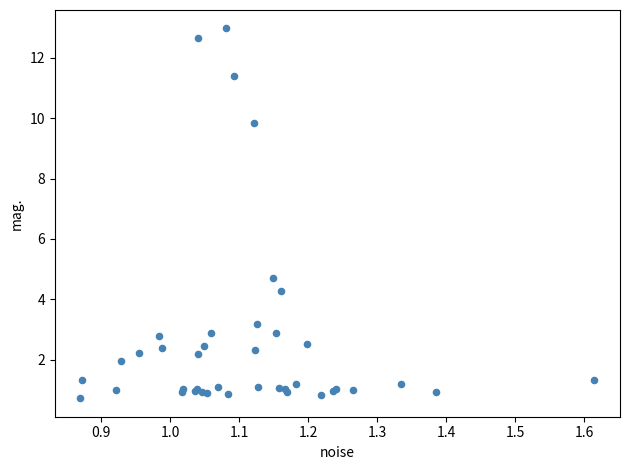

What Y value in the scatter plot is closest to 6?

4.7